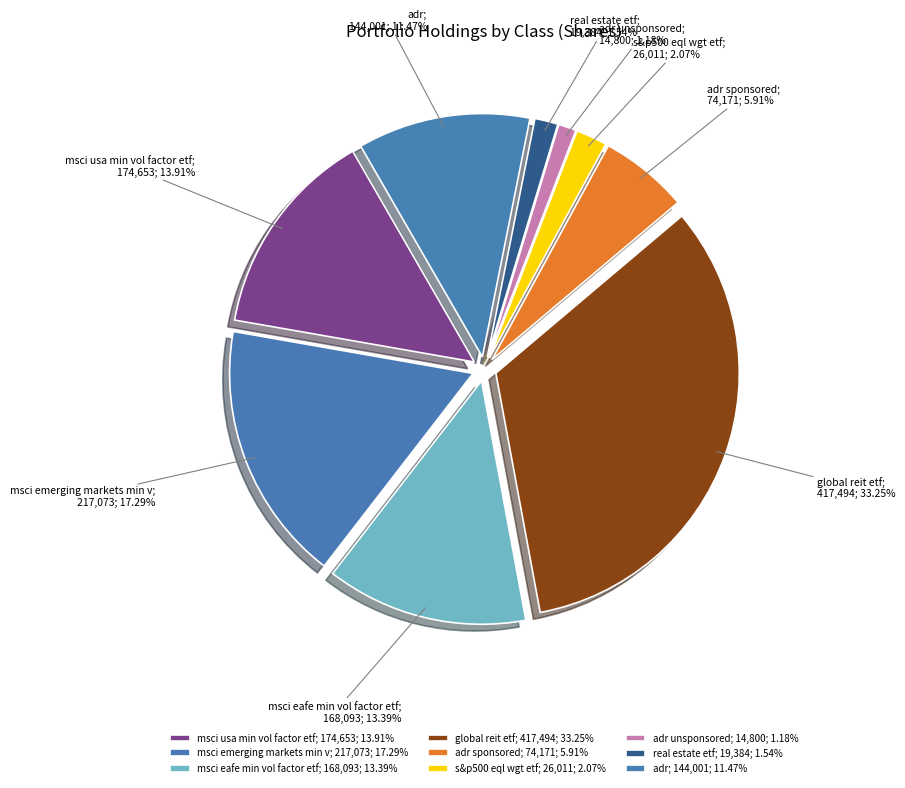

How many segments does this pie chart have?

9